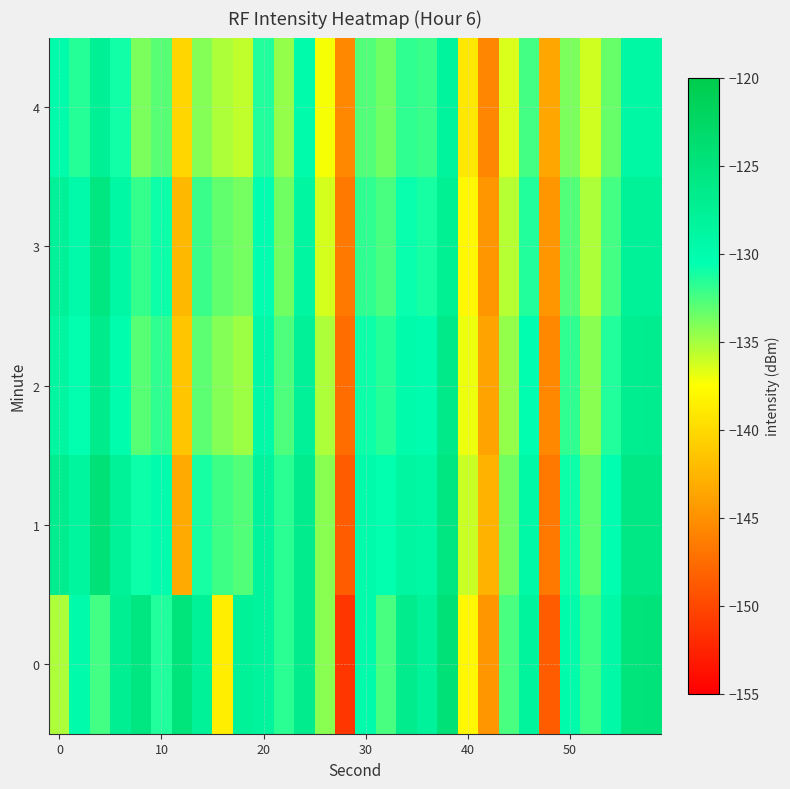

How many data points does each series have?

30